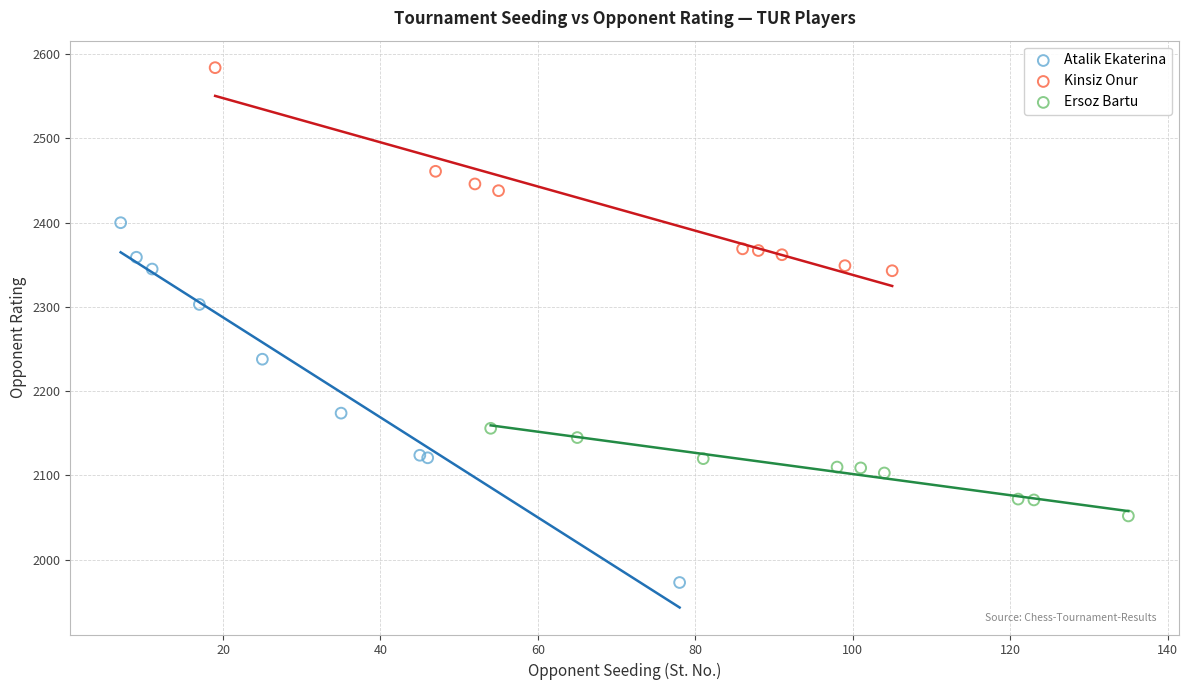

Which series reaches the maximum Y coordinate?

Kinsiz Onur